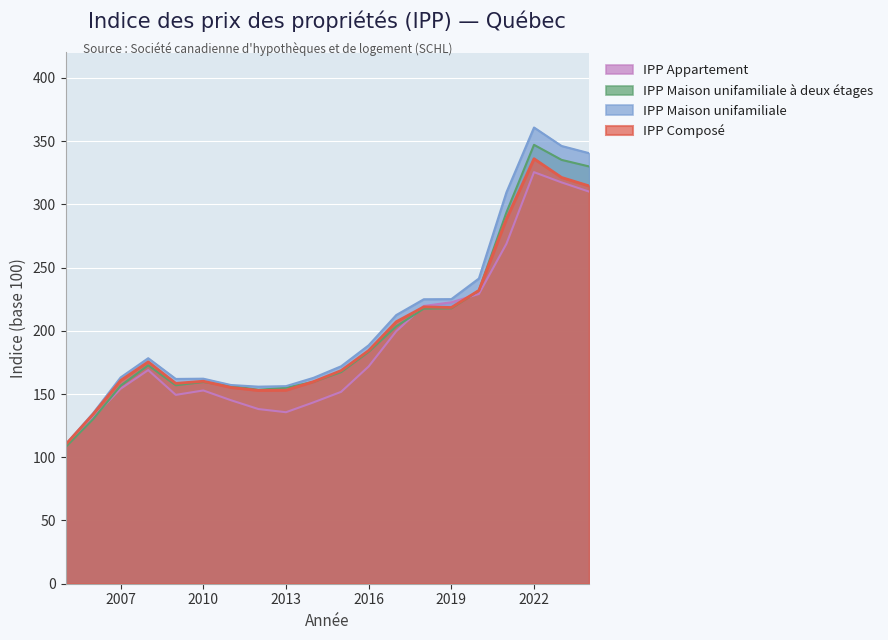

What value does the IPP Maison unifamiliale series have at 2014?

162.8